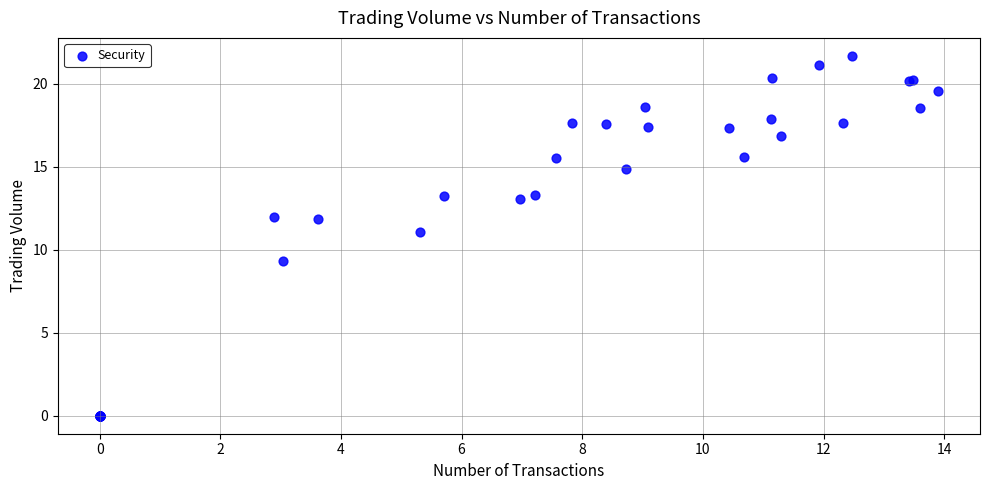

What Y value in the scatter plot is closest to 10?

9.3